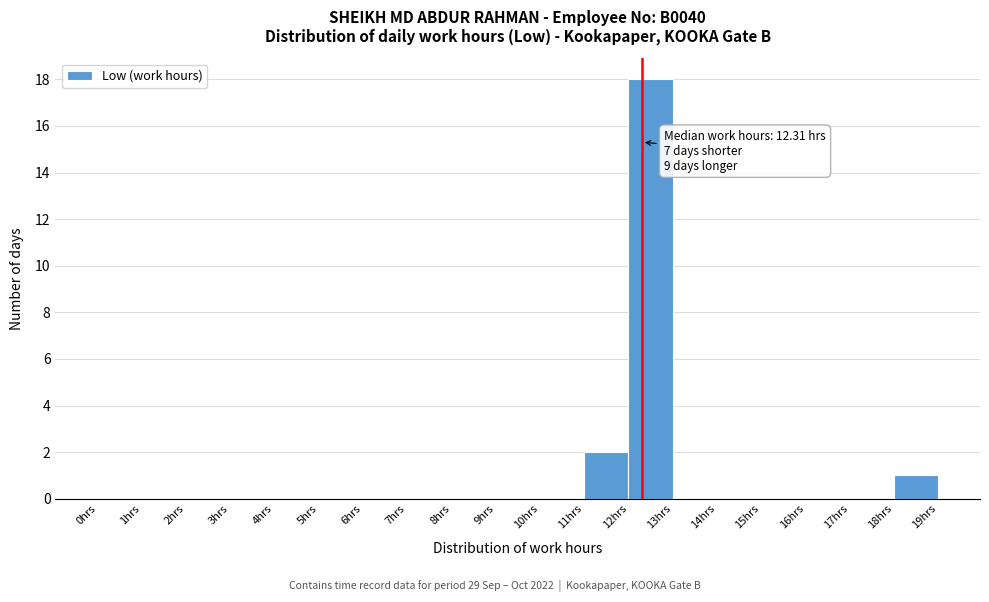

Which range on the x-axis has the tallest bar?

12 to 13